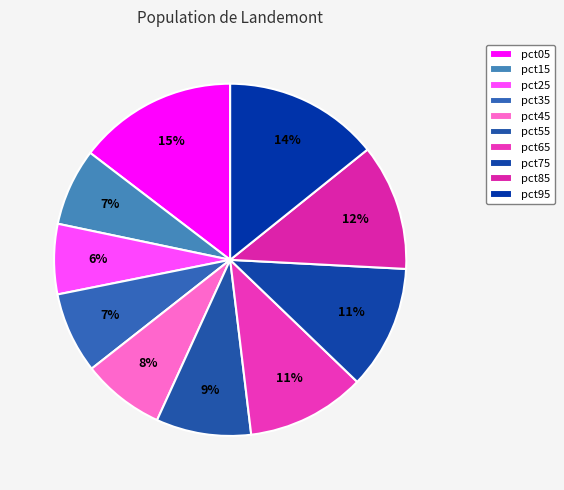

What is the change in value from pct35 to pct95?

+0.2